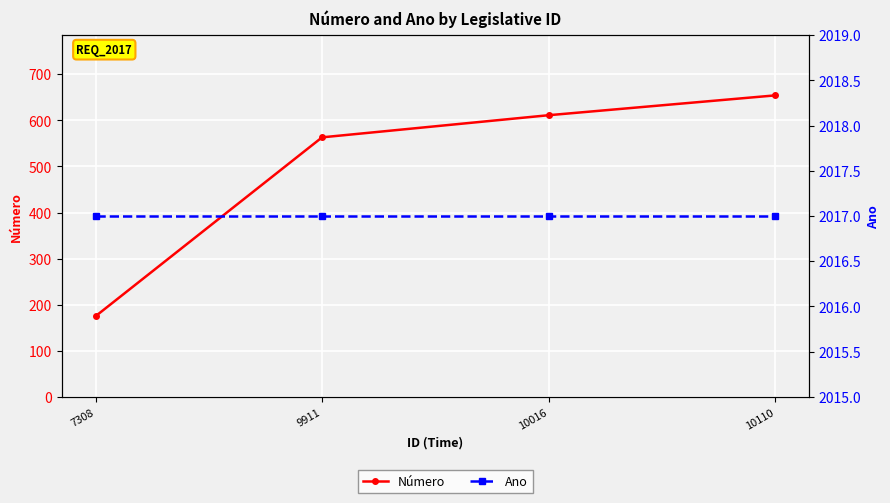

What is the highest value of the Número series?

654